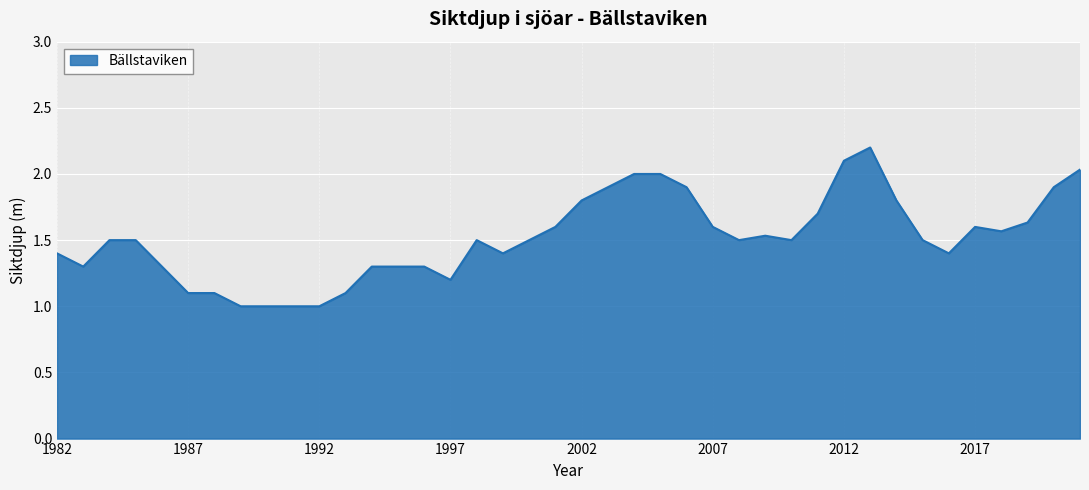

What is the minimum value shown in the chart?

1.0